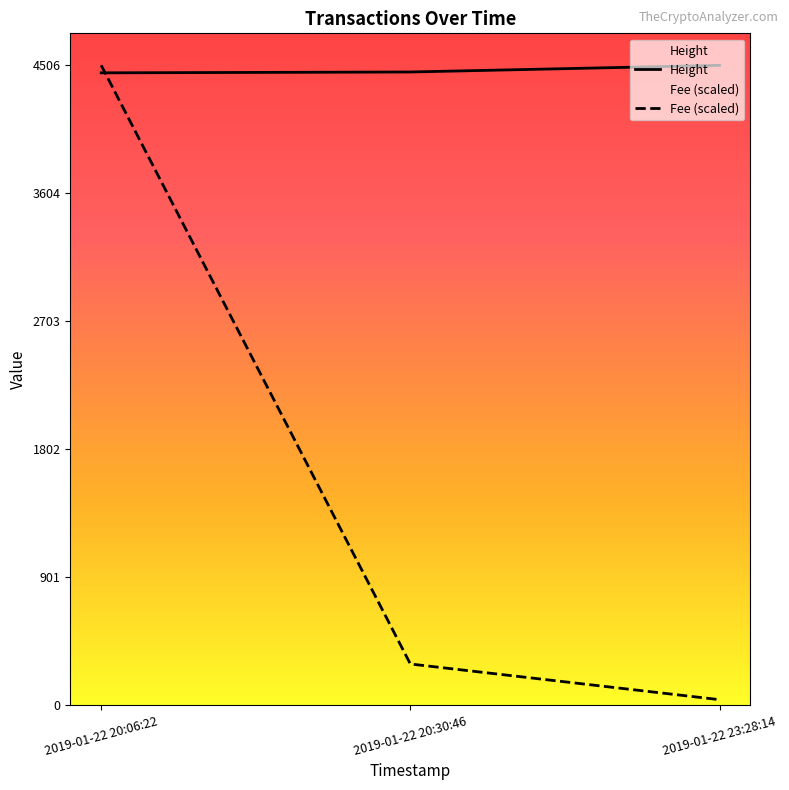

What is the difference between the maximum and second lowest values in the Height series?

47.0